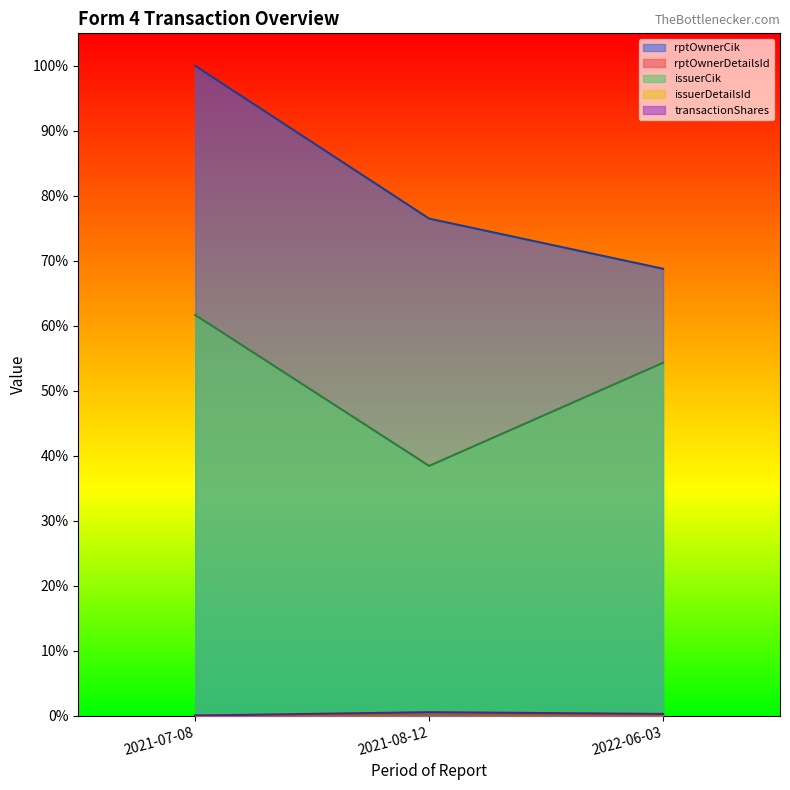

The issuerDetailsId series shows 0.0 at 2022-06-03. True or false?

True